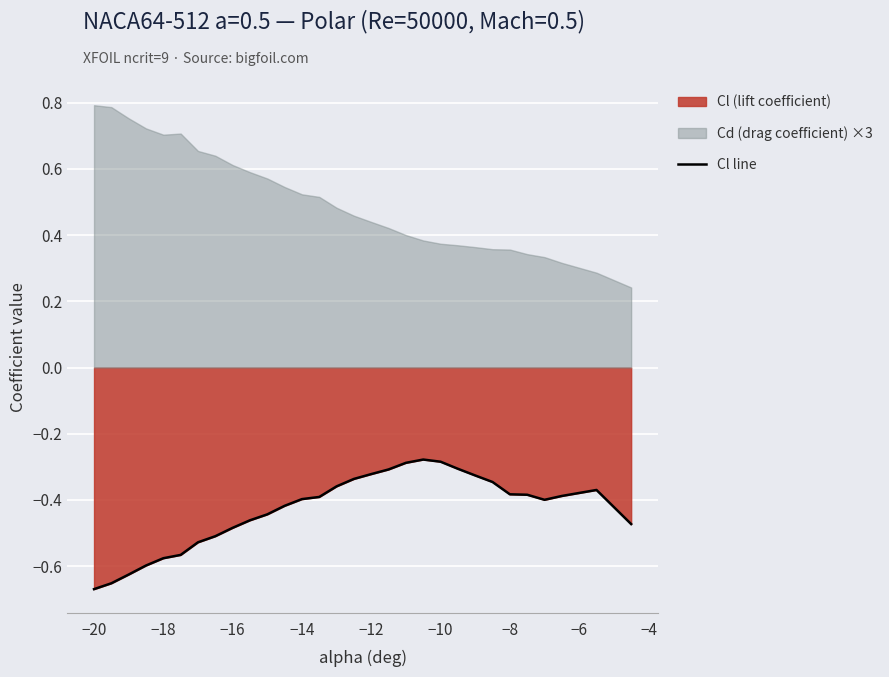

True or false: Cl line has a value of -0.5 at −12.

False